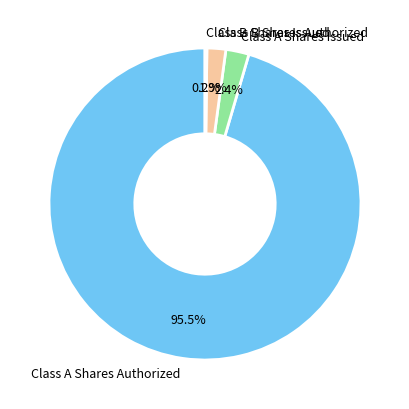

To the nearest percent, what is the difference between the largest and smallest slice percentages?

95%